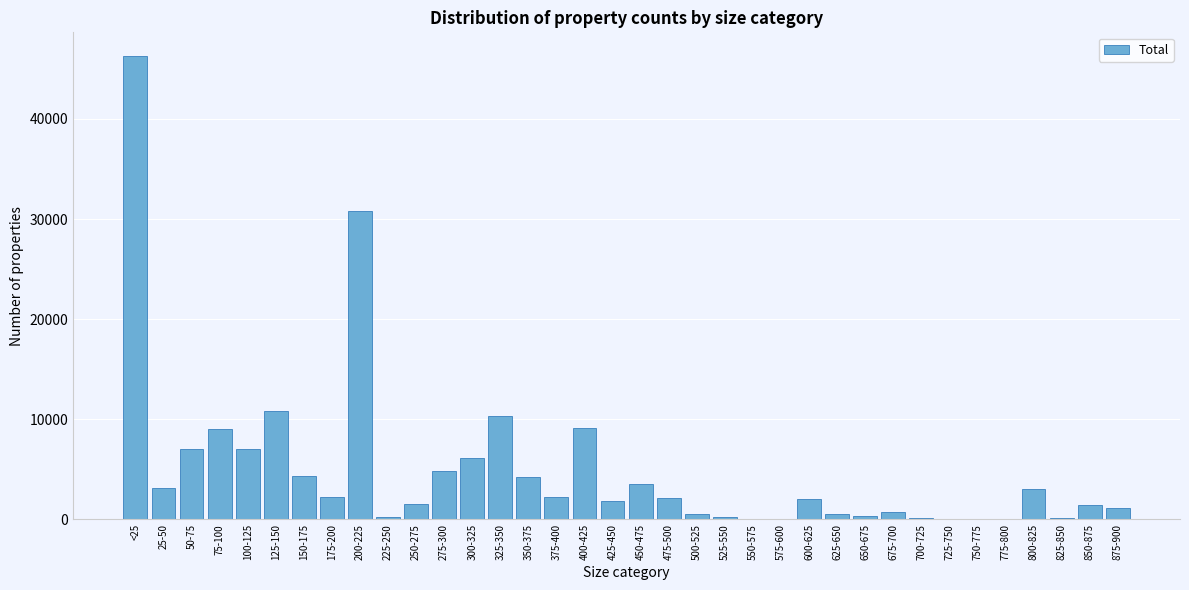

At which category does the chart reach its peak across all series?

<25